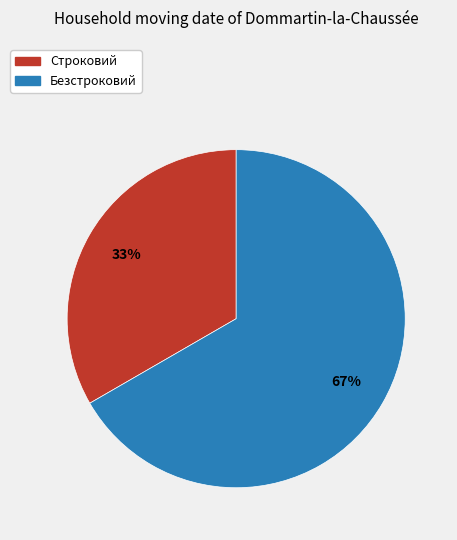

To the nearest percent, what is the combined percentage of Безстроковий and Строковий?

100%